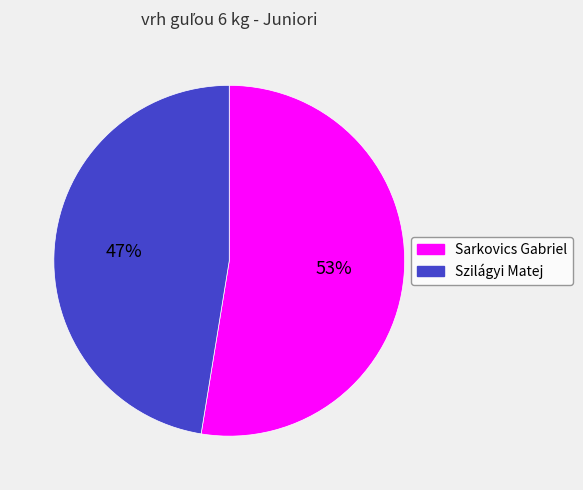

To the nearest percent, what percentage of the pie is Sarkovics Gabriel?

53%